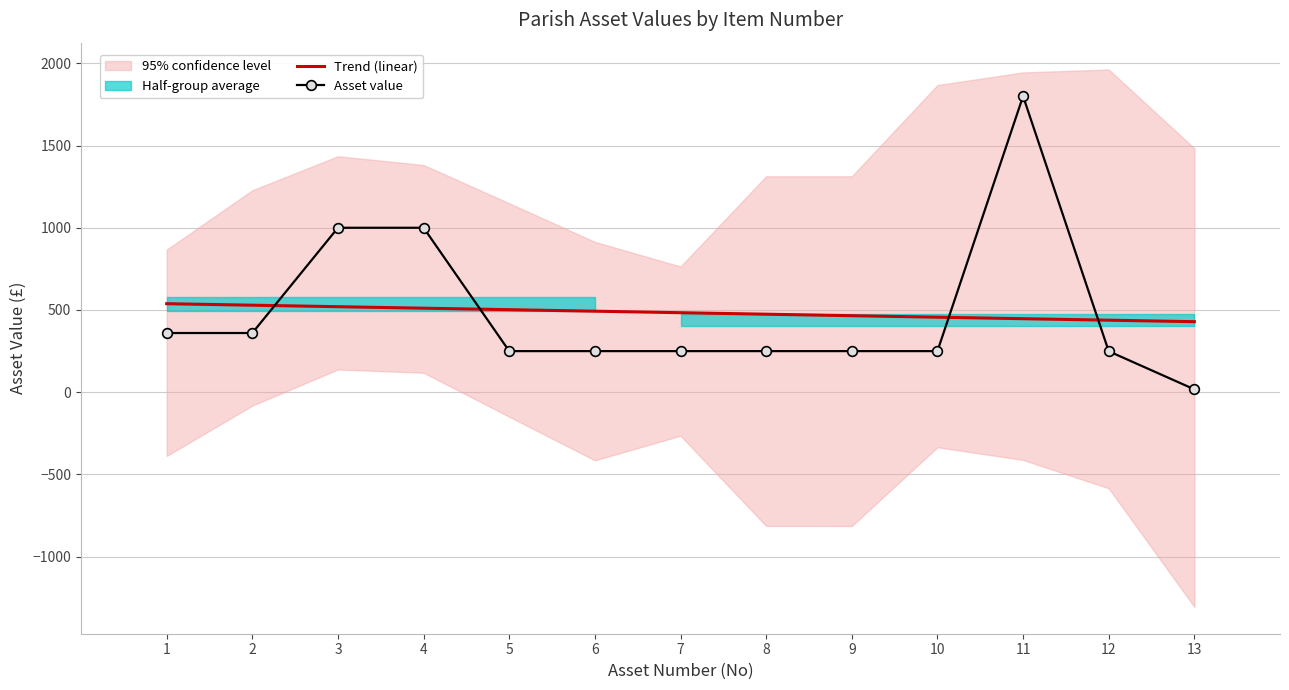

The value of Asset value at 2 is 360.0. True or false?

True